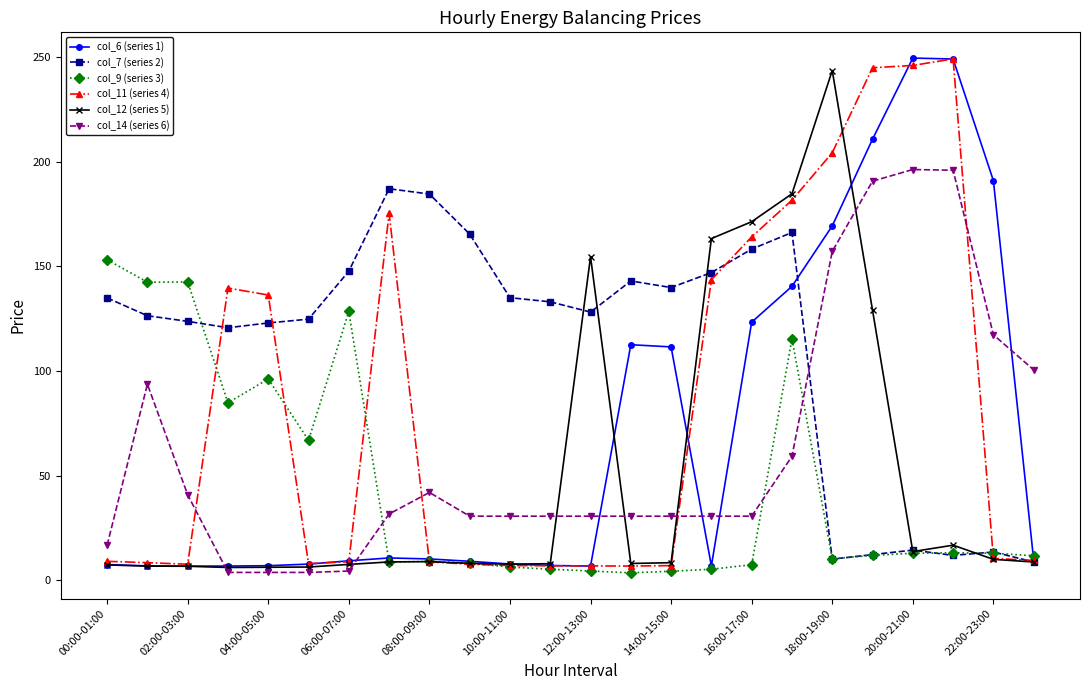

At how many categories does at least one series exceed 179?

8